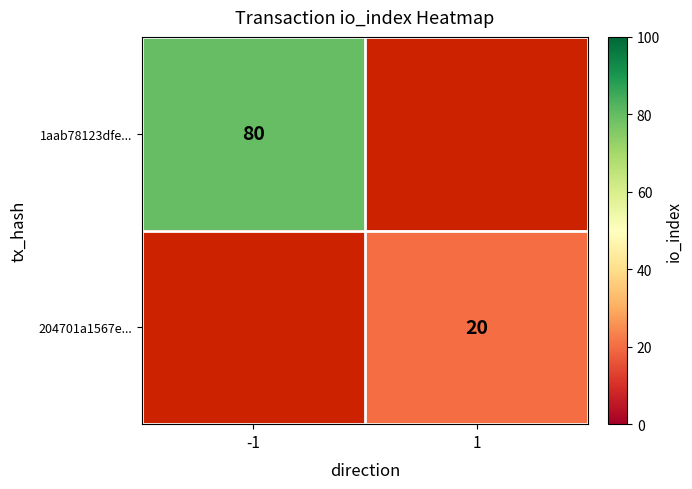

How many categories are shown in the chart?

2